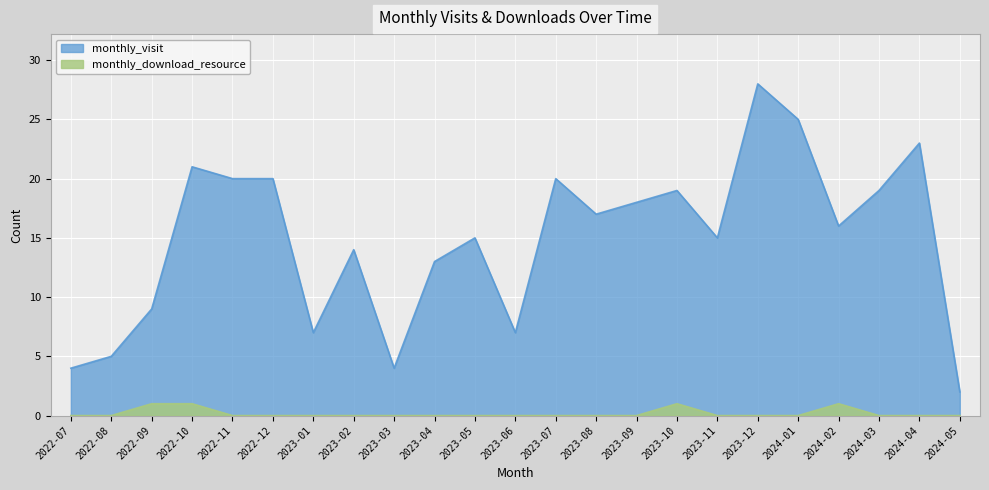

The value of monthly_visit at 2023-04 is 9. True or false?

False